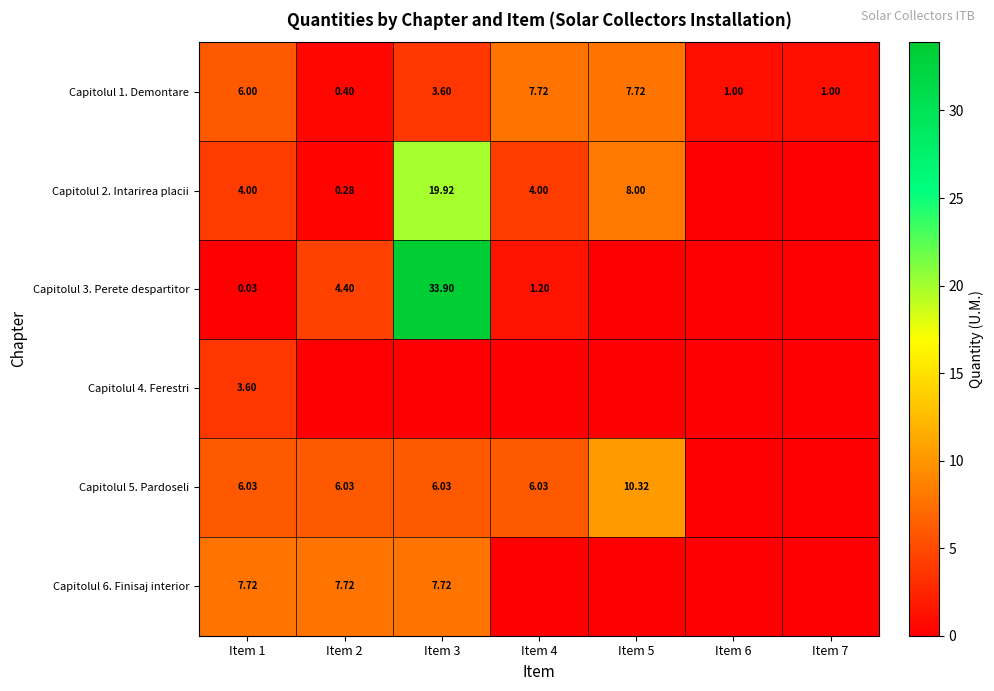

Which label corresponds to the largest value in the chart?

Item 3